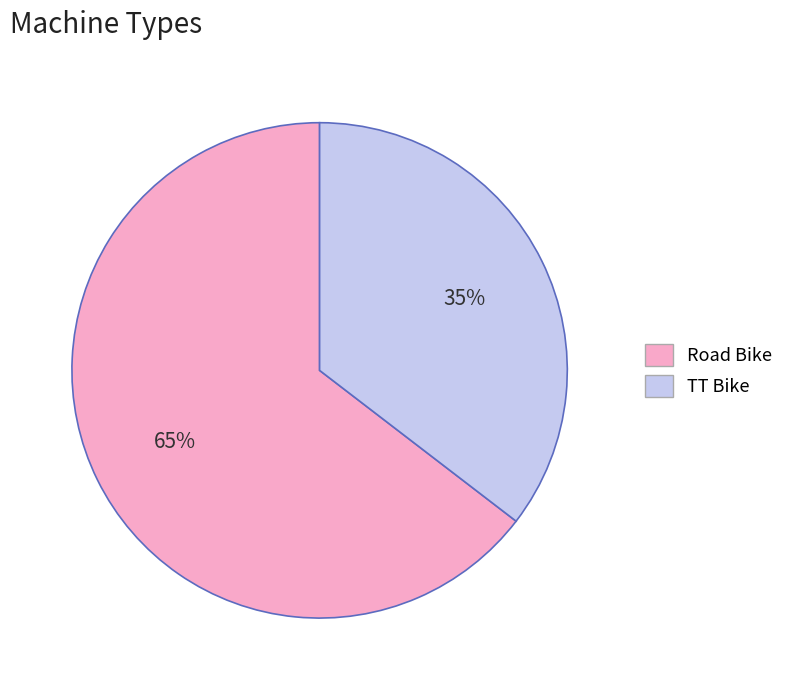

What is the smallest slice in the pie chart?

TT Bike